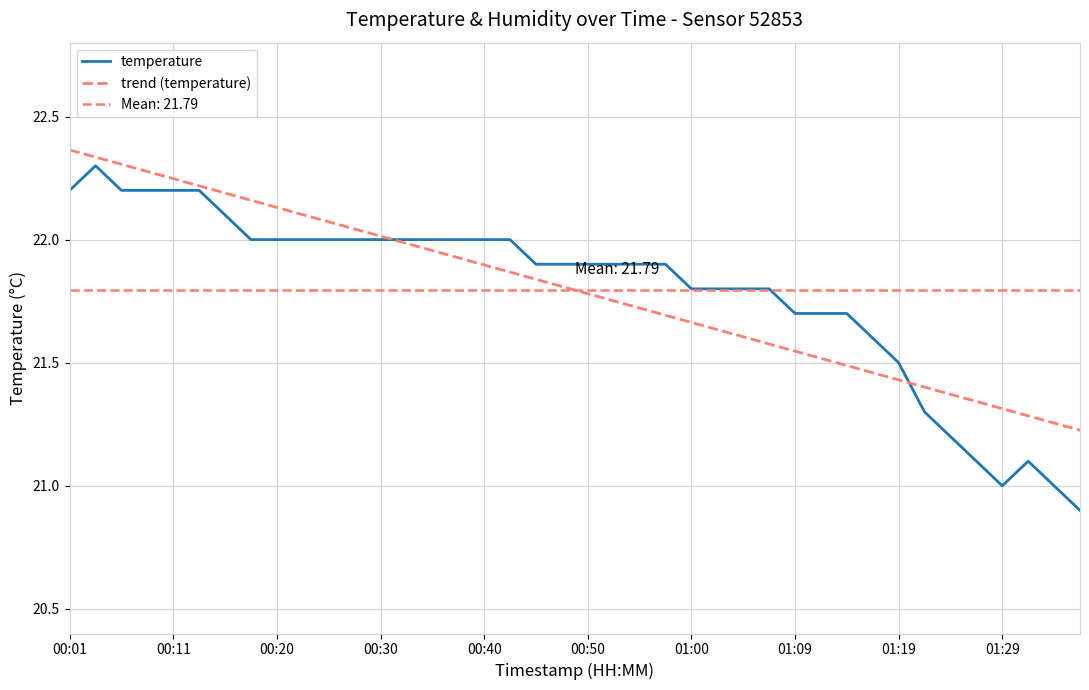

How many series are shown in this chart?

2